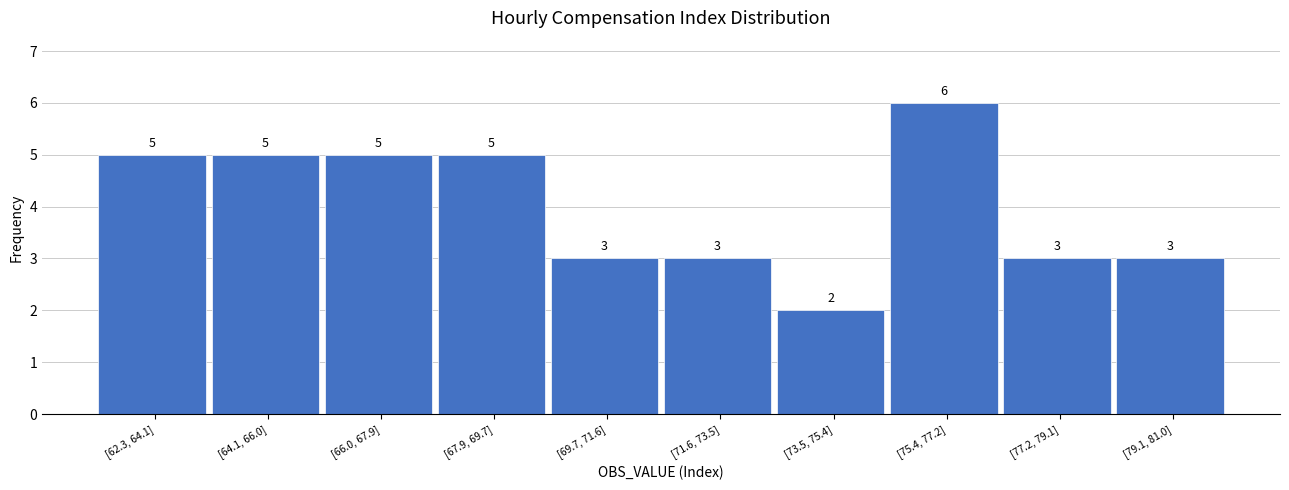

Reading right to left, list all the values displayed in this chart.

3	3	6	2	3	3	5	5	5	5